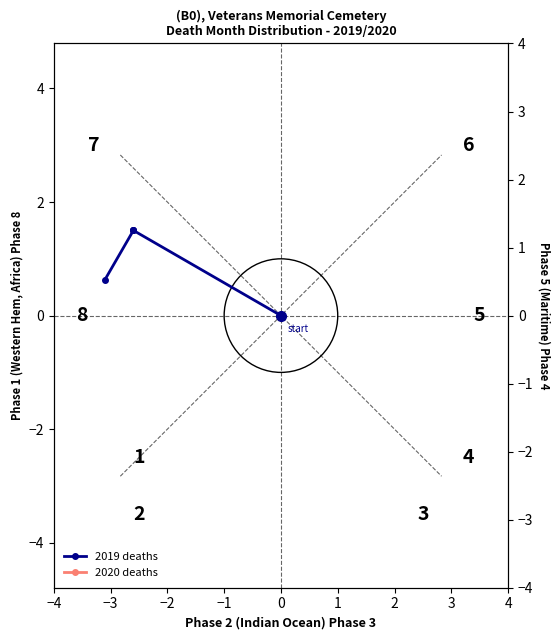

What is the label of the 12th point from the right?

−4